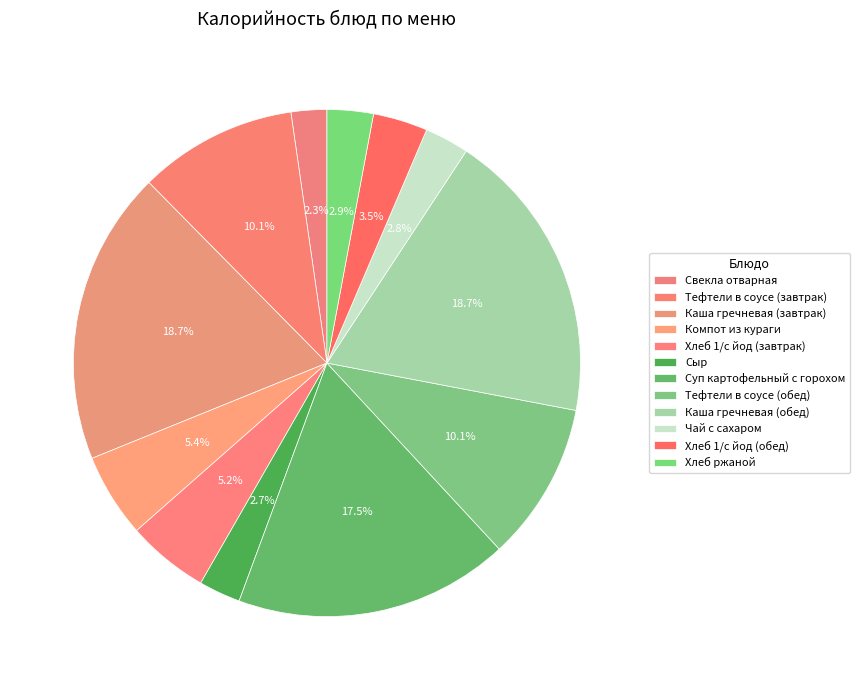

How many segments does this pie chart have?

12